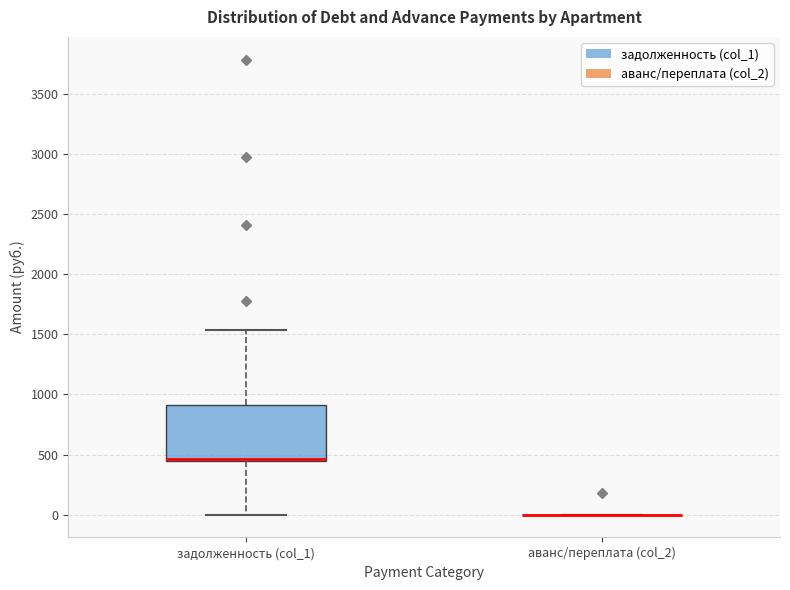

Where does the upper whisker of the box for задолженность (col_1) end on the y-axis? The values are not printed on the chart, so give them approximately, as read against the axis.

1550